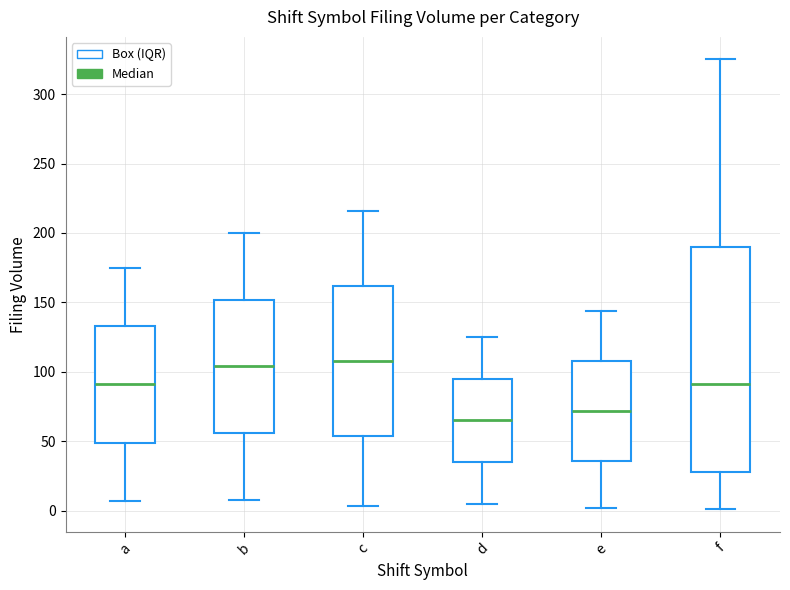

Comparing the boxes themselves (not the whiskers), which one is the tallest?

f